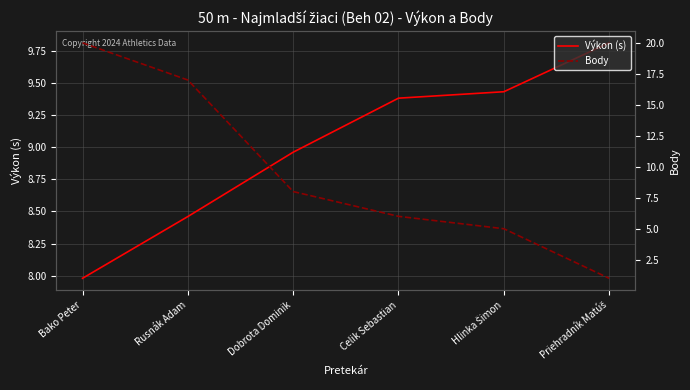

What position from the left is Hlinka Šimon?

5